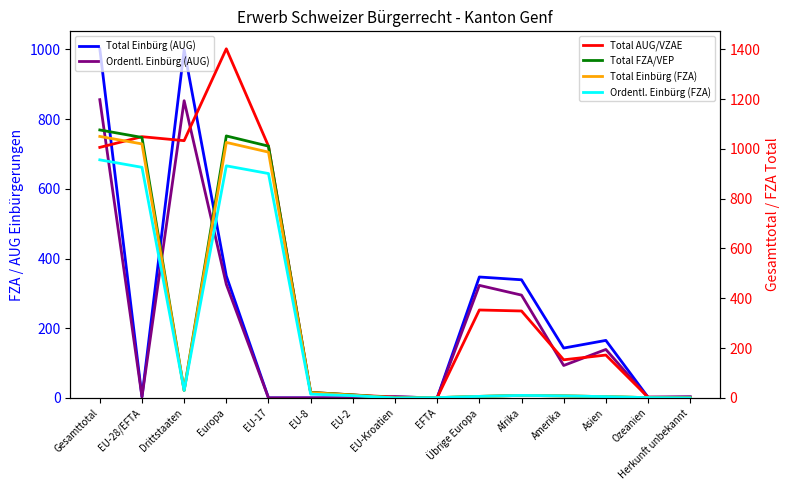

At how many categories does at least one series exceed 885?

5